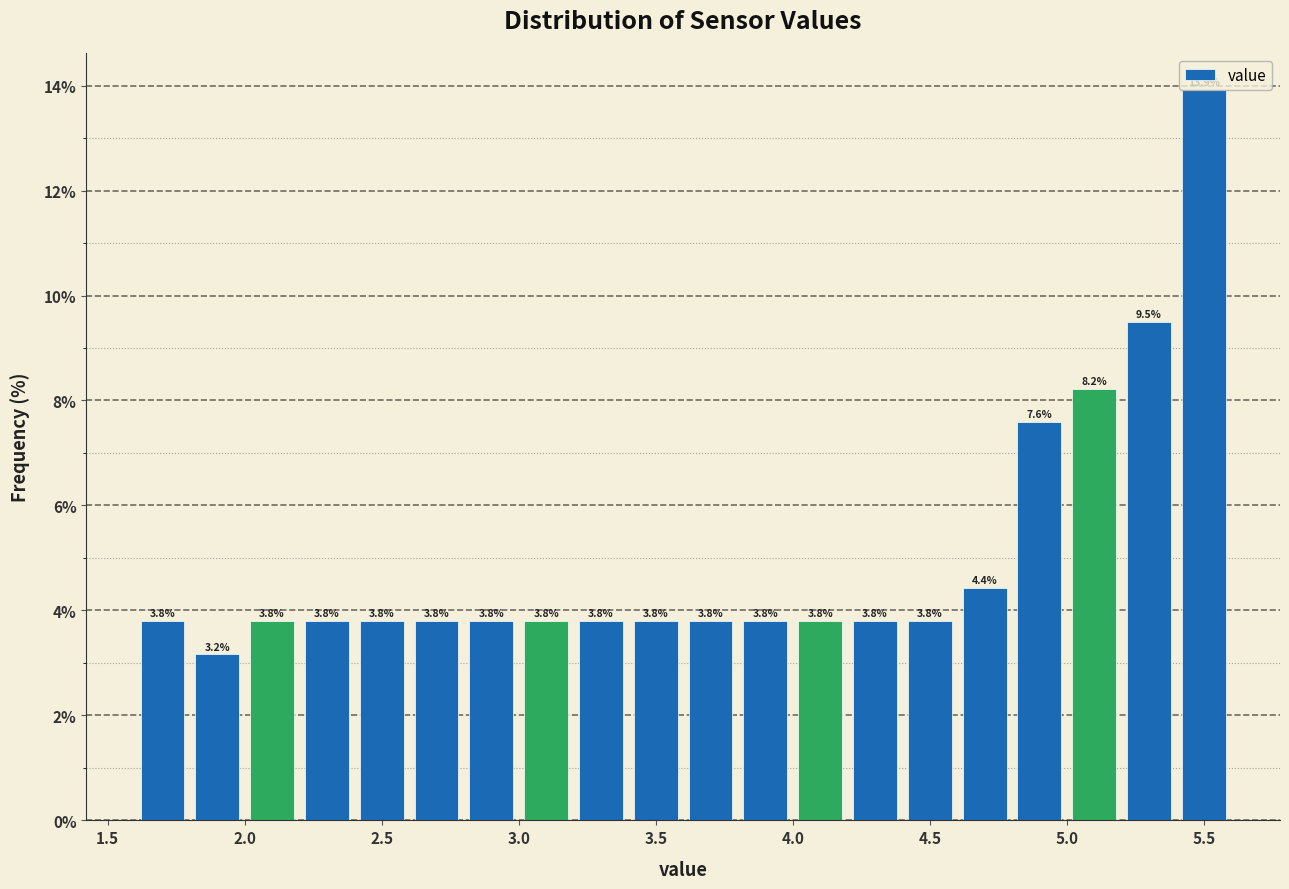

Reading left to right, transcribe this chart: for each bar, give the range it covers on the x-axis and its height.

1.6 to 1.8: 3.8
1.8 to 2.0: 3.2
2.0 to 2.2: 3.8
2.2 to 2.4: 3.8
2.4 to 2.6: 3.8
2.6 to 2.8: 3.8
2.8 to 3.0: 3.8
3.0 to 3.2: 3.8
3.2 to 3.4: 3.8
3.4 to 3.6: 3.8
3.6 to 3.8: 3.8
3.8 to 4.0: 3.8
4.0 to 4.2: 3.8
4.2 to 4.4: 3.8
4.4 to 4.6: 3.8
4.6 to 4.8: 4.4
4.8 to 5.0: 7.6
5.0 to 5.2: 8.2
5.2 to 5.4: 9.5
5.4 to 5.6: 13.9